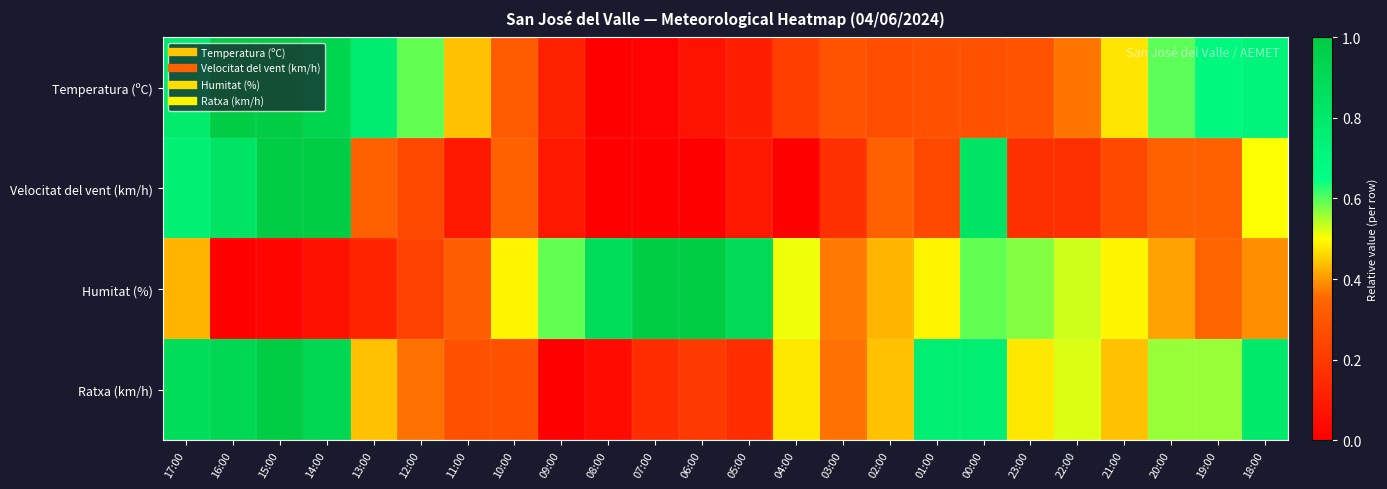

Reading left to right, list all the values displayed in this chart.

Temperatura (ºC): 17:00=0.8	16:00=1.0	15:00=1.0	14:00=0.9	13:00=0.8	12:00=0.6	11:00=0.4	10:00=0.3	09:00=0.1	08:00=0.0	07:00=0.0	06:00=0.1	05:00=0.1	04:00=0.2	03:00=0.3	02:00=0.3	01:00=0.3	00:00=0.3	23:00=0.3	22:00=0.4	21:00=0.5	20:00=0.6	19:00=0.7	18:00=0.7
Velocitat del vent (km/h): 17:00=0.8	16:00=0.8	15:00=1.0	14:00=1.0	13:00=0.3	12:00=0.2	11:00=0.1	10:00=0.3	09:00=0.1	08:00=0.0	07:00=0.0	06:00=0.0	05:00=0.1	04:00=0.0	03:00=0.2	02:00=0.3	01:00=0.2	00:00=0.8	23:00=0.2	22:00=0.2	21:00=0.2	20:00=0.3	19:00=0.3	18:00=0.5
Humitat (%): 17:00=0.4	16:00=0.0	15:00=0.0	14:00=0.1	13:00=0.1	12:00=0.2	11:00=0.3	10:00=0.5	09:00=0.6	08:00=0.9	07:00=1.0	06:00=1.0	05:00=0.9	04:00=0.5	03:00=0.4	02:00=0.4	01:00=0.5	00:00=0.6	23:00=0.6	22:00=0.5	21:00=0.5	20:00=0.4	19:00=0.3	18:00=0.4
Ratxa (km/h): 17:00=0.9	16:00=0.9	15:00=1.0	14:00=0.9	13:00=0.4	12:00=0.4	11:00=0.3	10:00=0.3	09:00=0.0	08:00=0.0	07:00=0.2	06:00=0.2	05:00=0.2	04:00=0.5	03:00=0.4	02:00=0.4	01:00=0.8	00:00=0.8	23:00=0.5	22:00=0.5	21:00=0.4	20:00=0.6	19:00=0.6	18:00=0.8